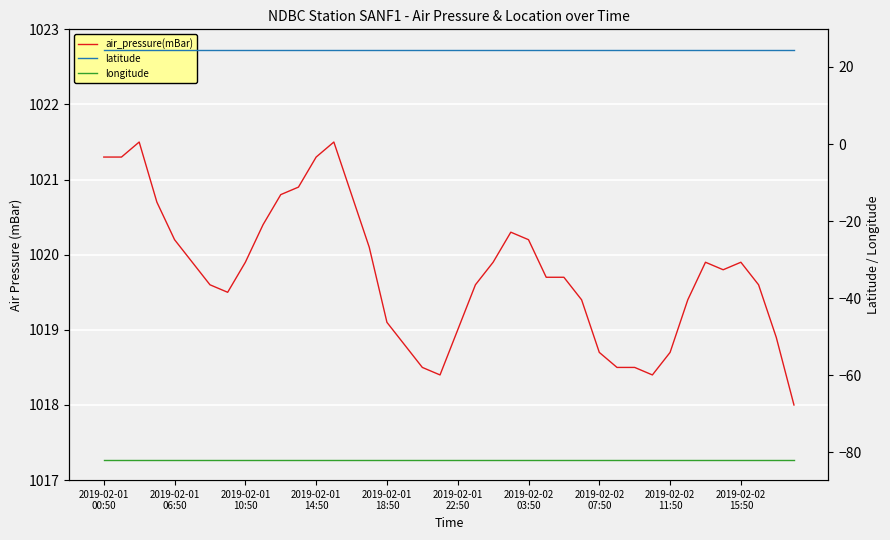

How many data points in air_pressure(mBar) are above 1019?

29